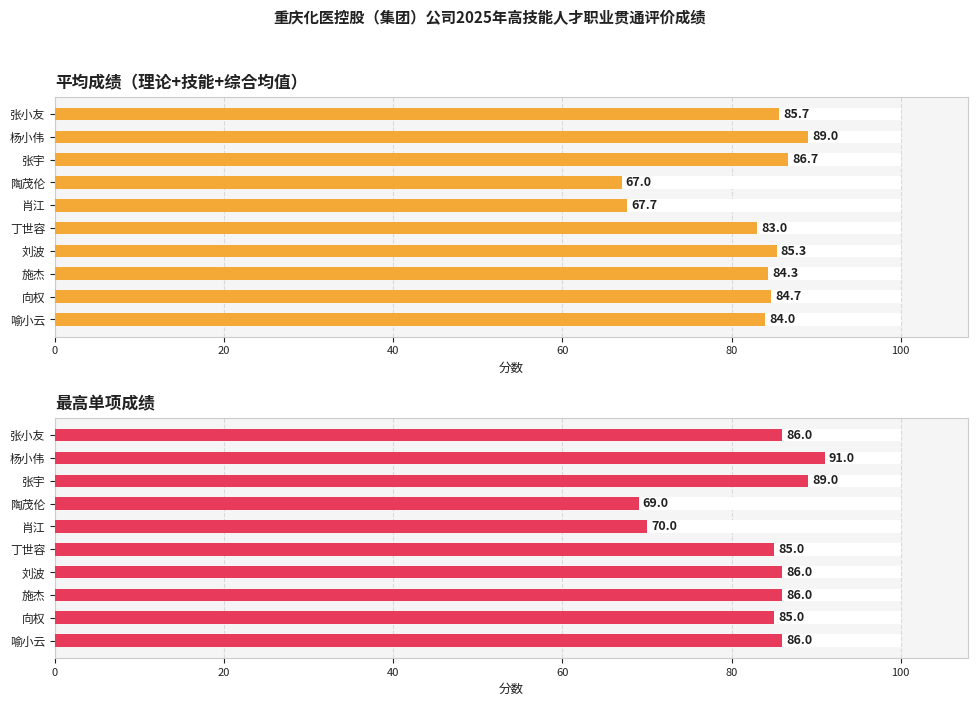

At 刘波, list the series in order from smallest to largest.

平均成绩（理论+技能+综合均值）, 最高单项成绩